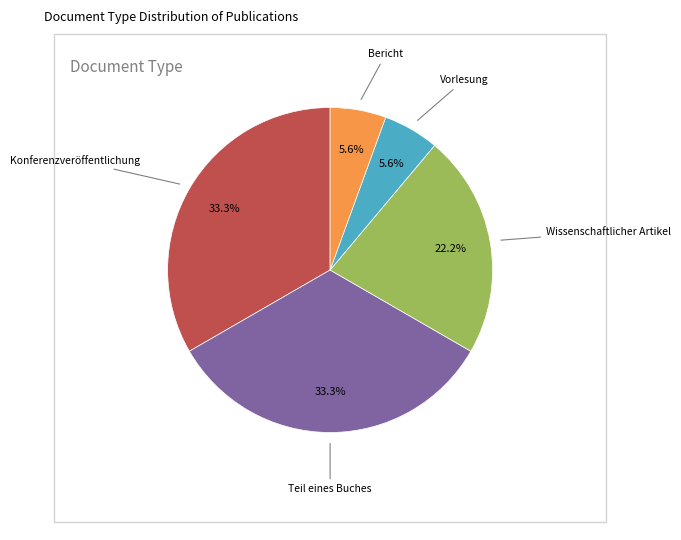

Is there a majority slice in this chart?

No